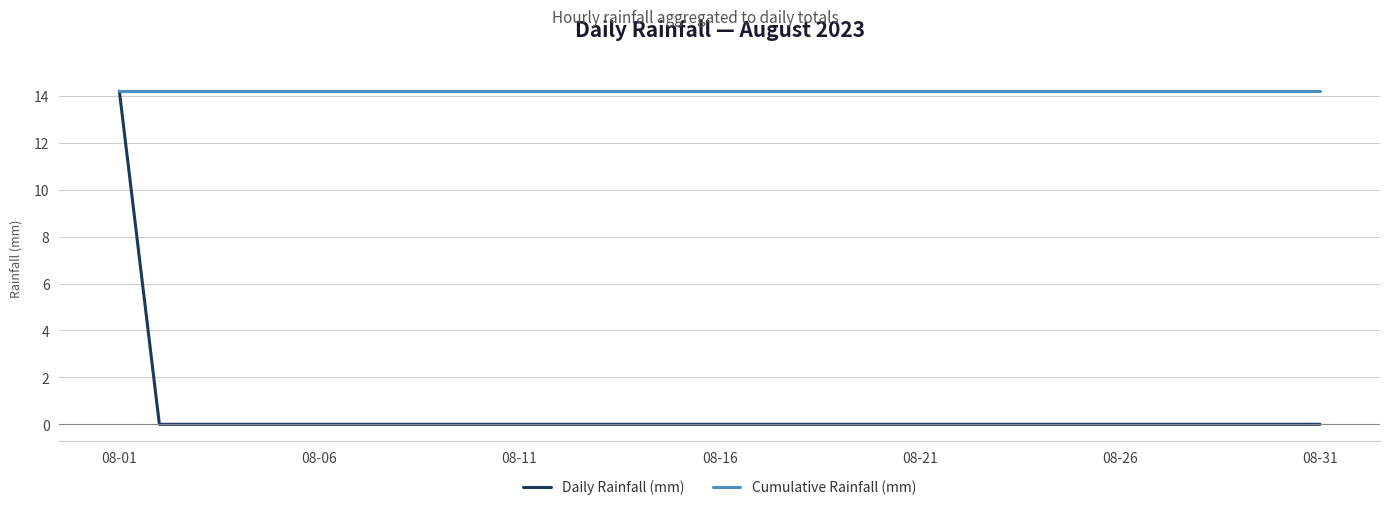

Which series has the largest total across all categories?

Cumulative Rainfall (mm)